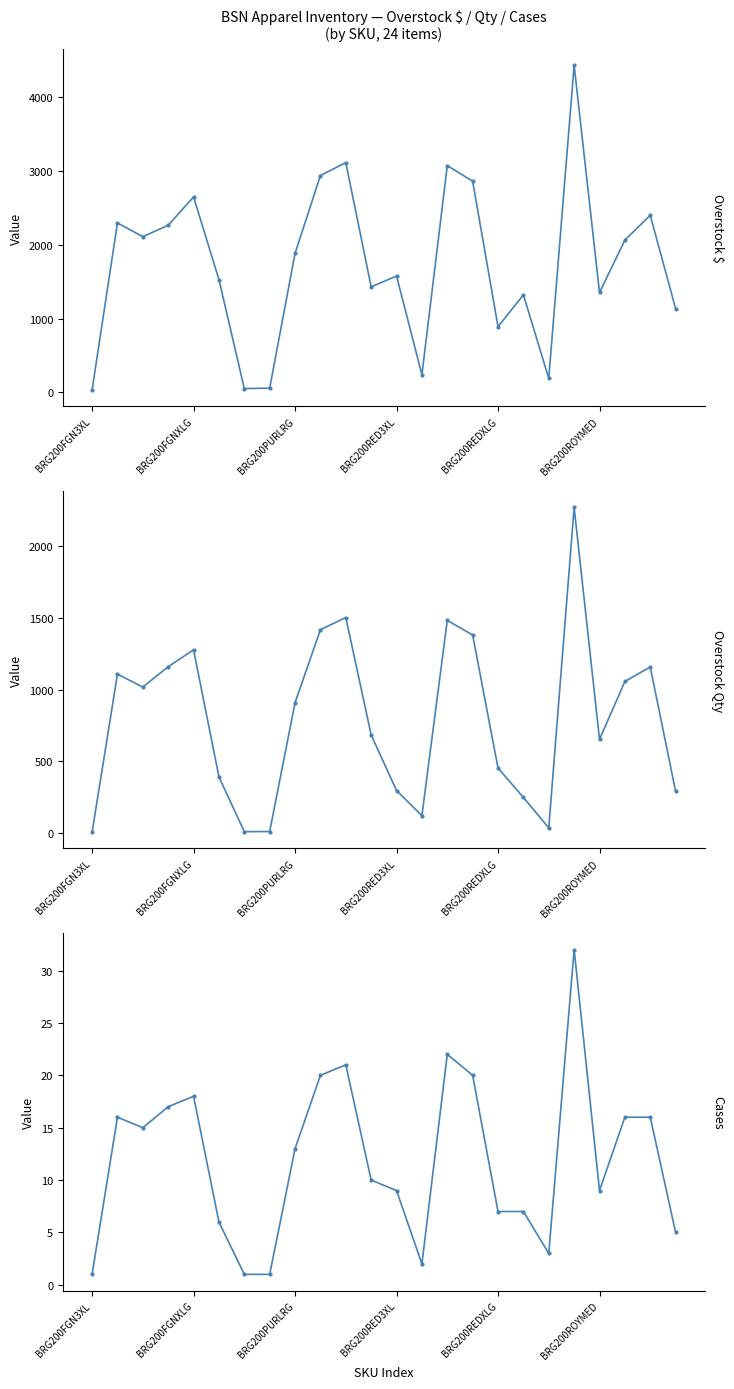

How many interior local valleys does the Cases series have?

4